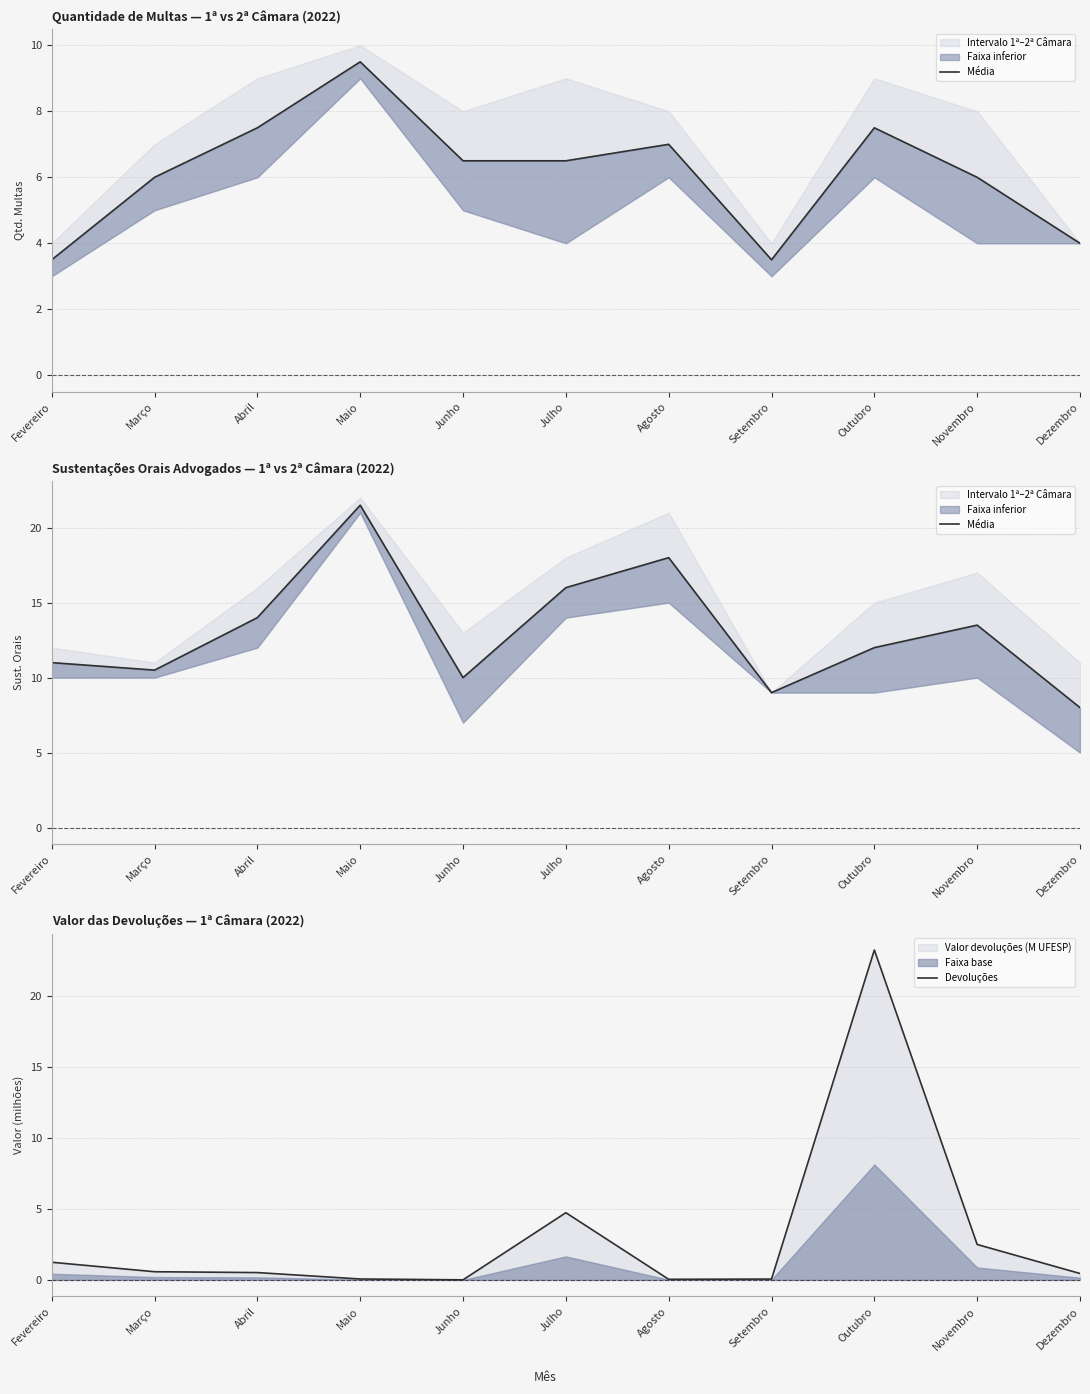

List the series in order of their overall mean, highest first.

Média, Devoluções